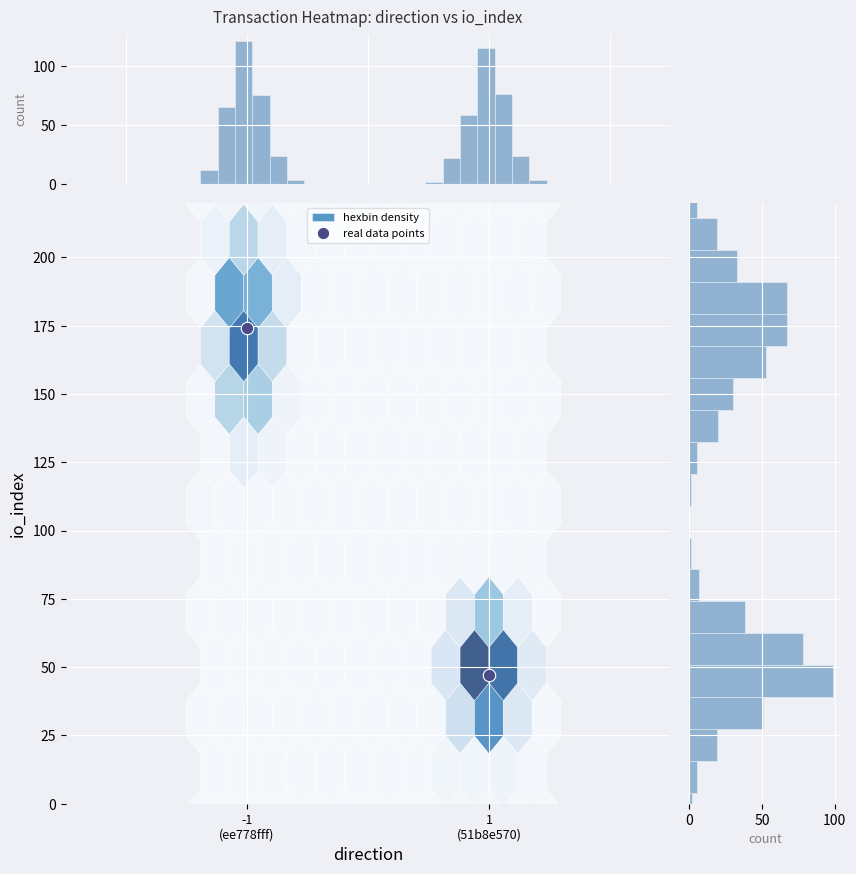

Is it true that the value at 1
(51b8e570) is 47?

True